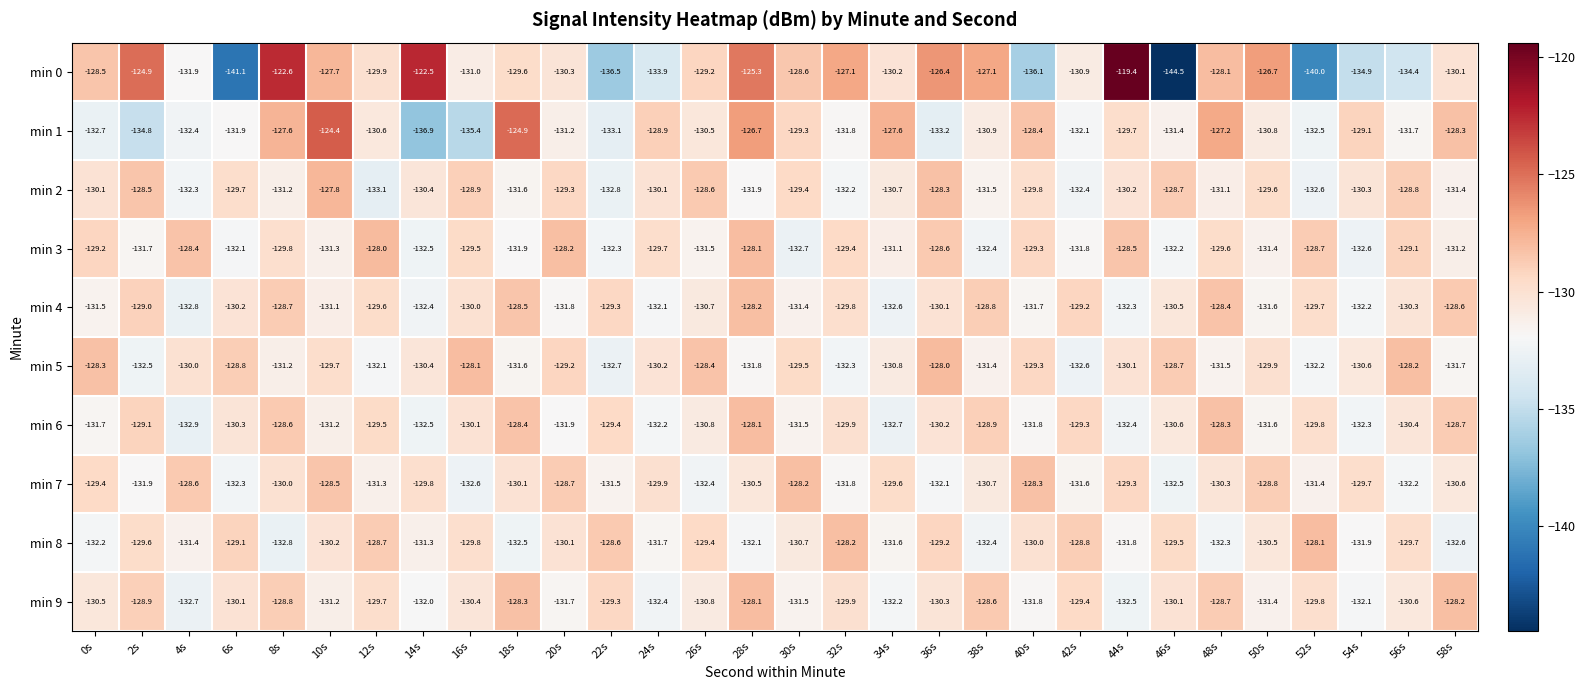

What value does the min 7 series have at 2s?

-131.9